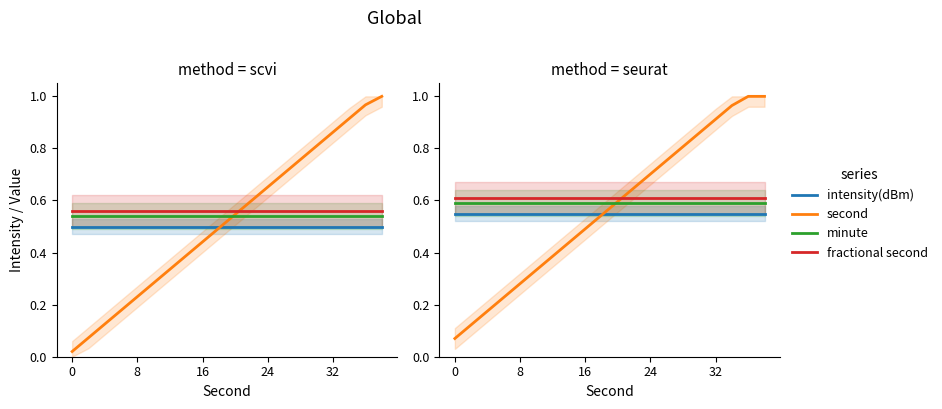

How many lines are shown in the chart?

4